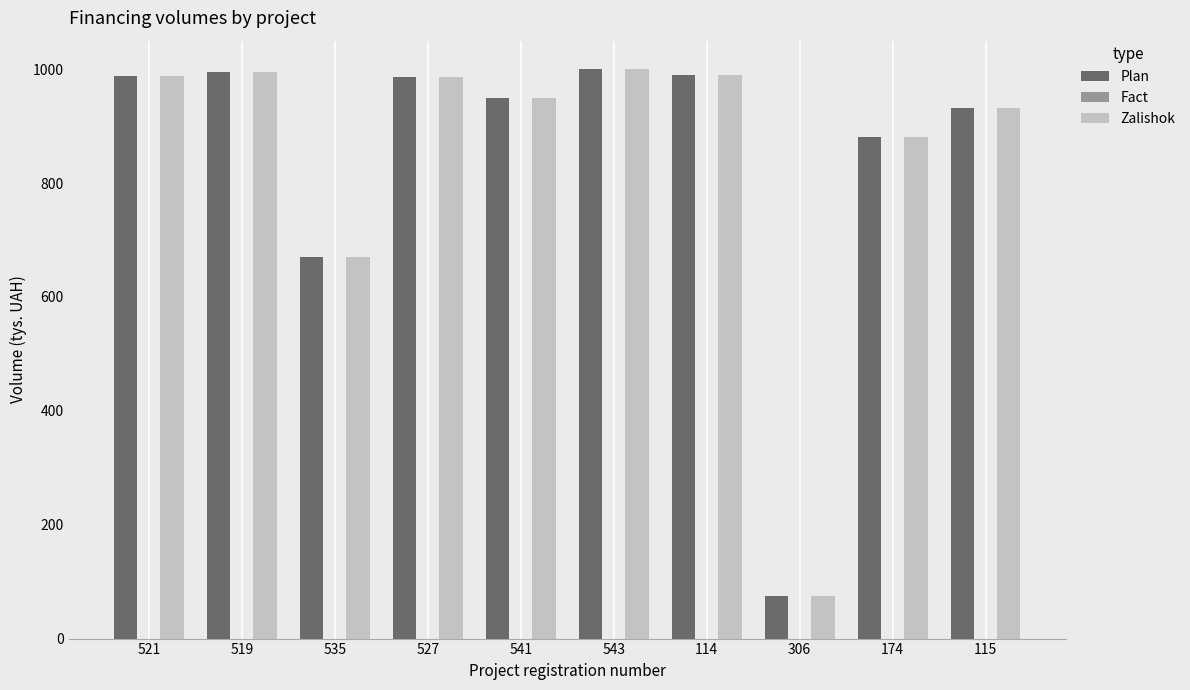

What is the maximum value for Plan?

1000.0